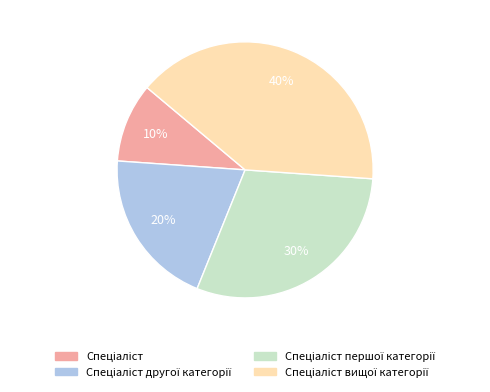

Does any single category account for the majority?

No